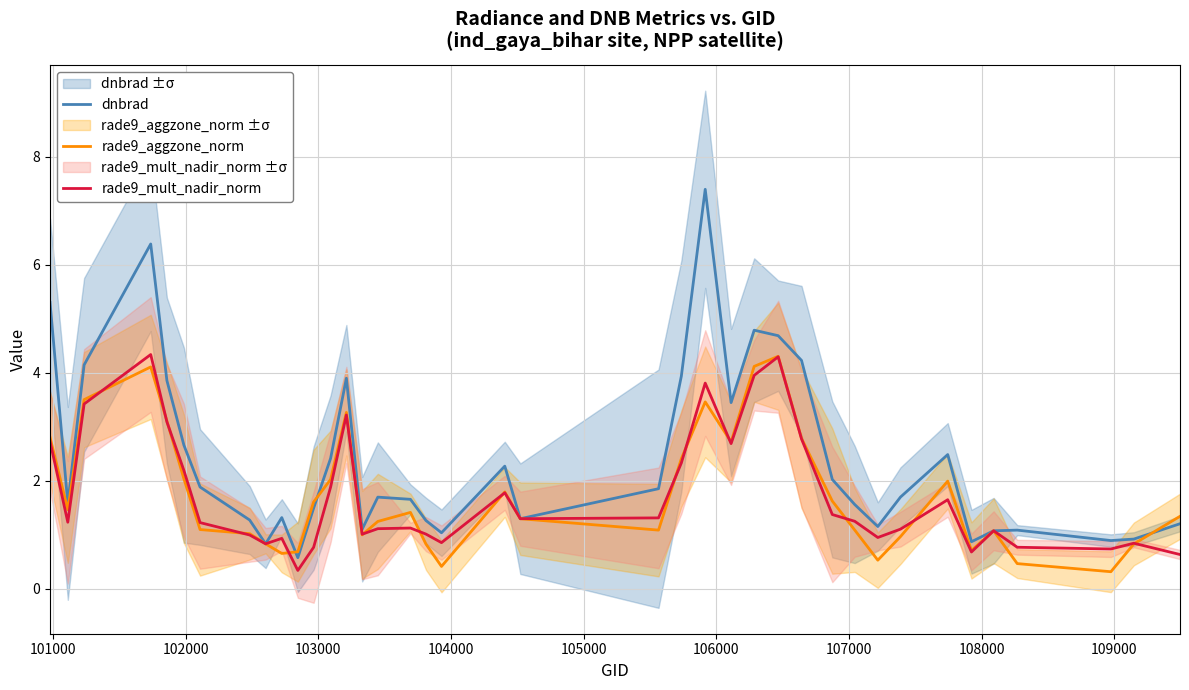

Does the chart have visible grid lines?

Yes